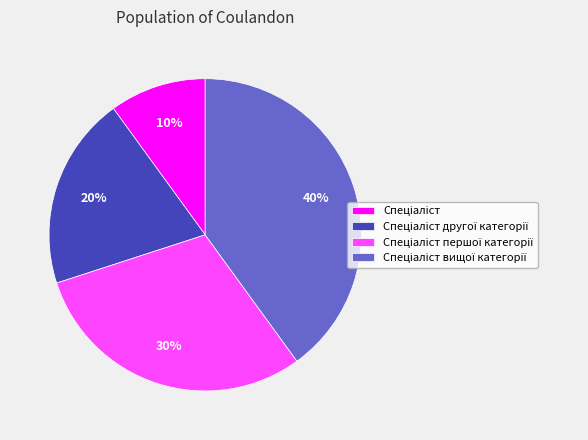

Does any single category account for the majority?

No